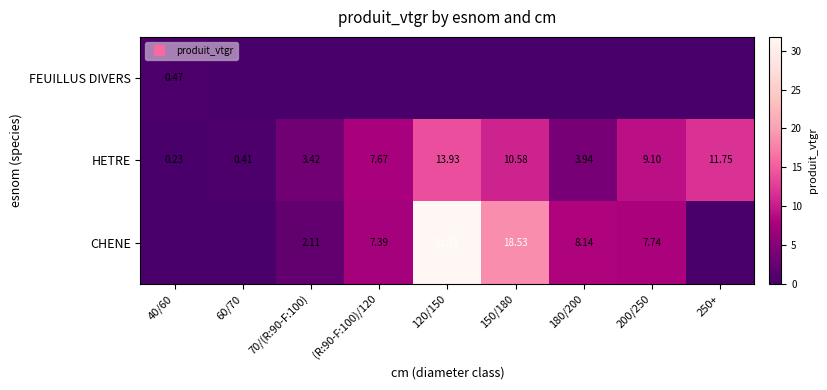

What is the spread (max minus min) of values at 180/200?

8.1